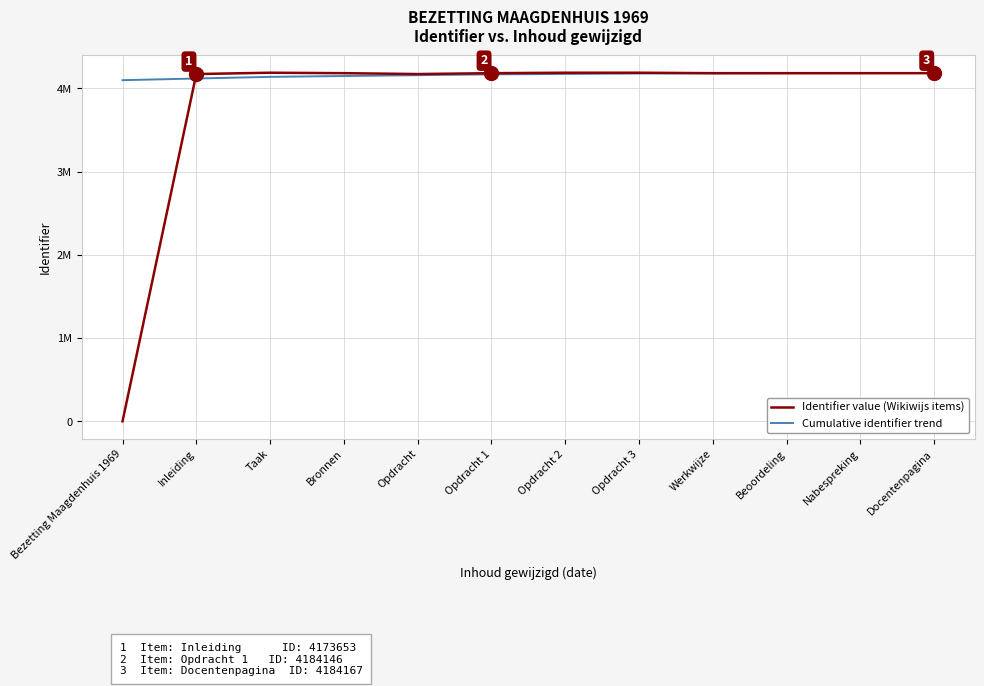

In Identifier value (Wikiwijs items), how many points are higher than both neighbors (excluding endpoints)?

2